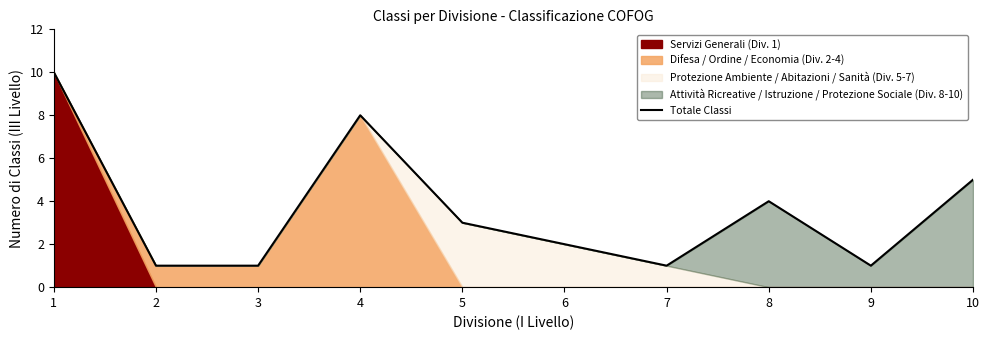

What is the value of the 9th point from the left?

1